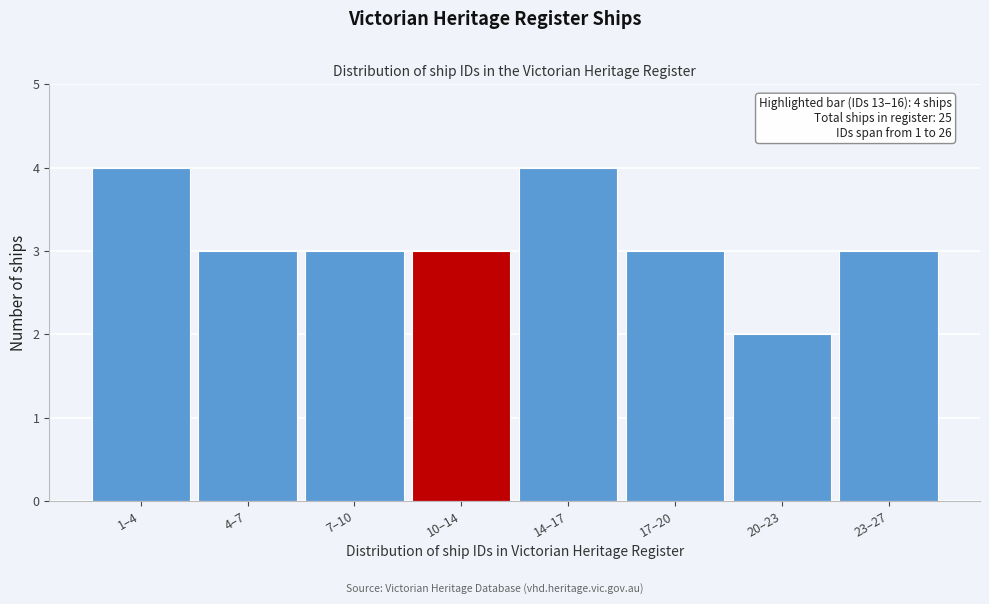

Reading left to right, transcribe all the data shown in this chart.

1–4=4	4–7=3	7–10=3	10–14=3	14–17=4	17–20=3	20–23=2	23–27=3